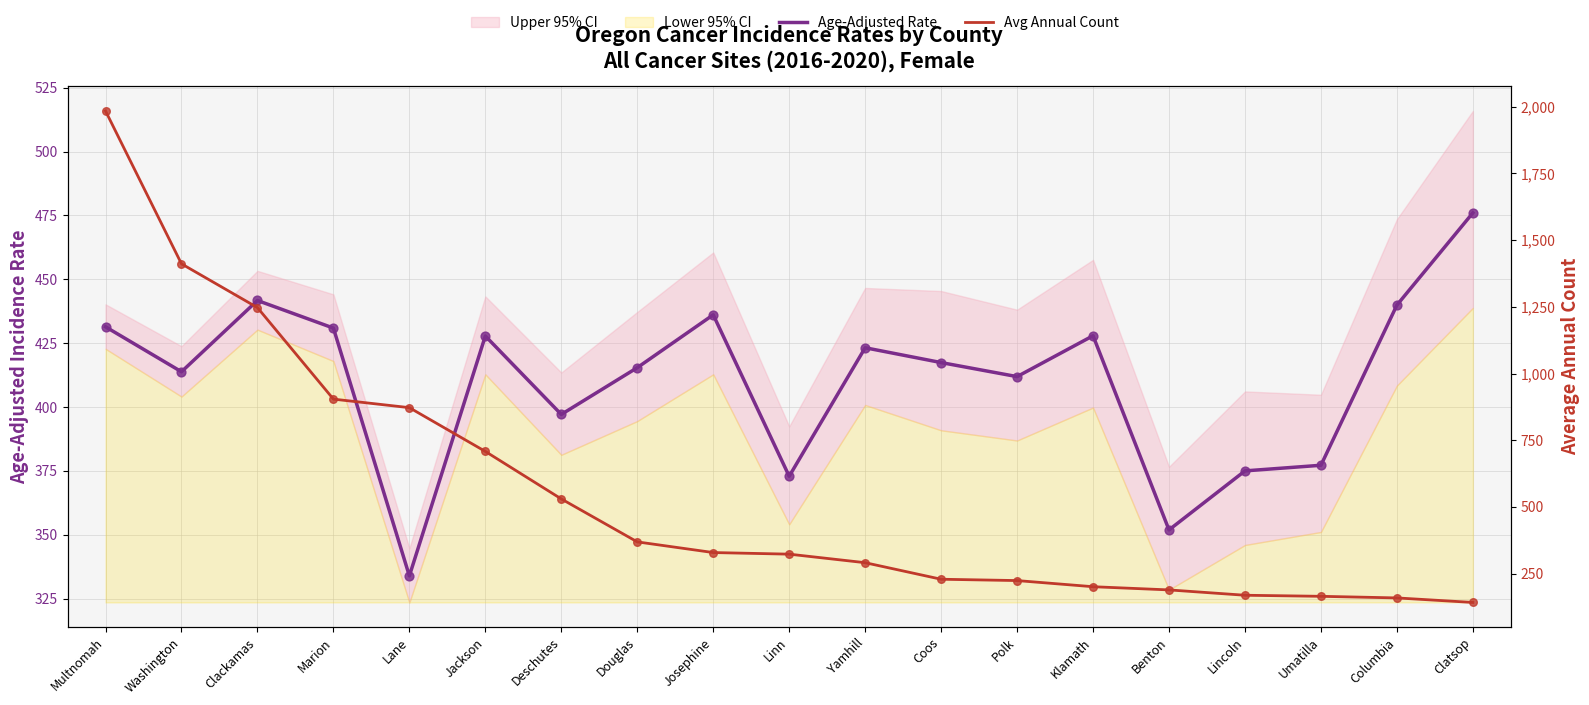

Is the value of Avg Annual Count at Douglas greater than the value of Age-Adjusted Rate at Washington?

No